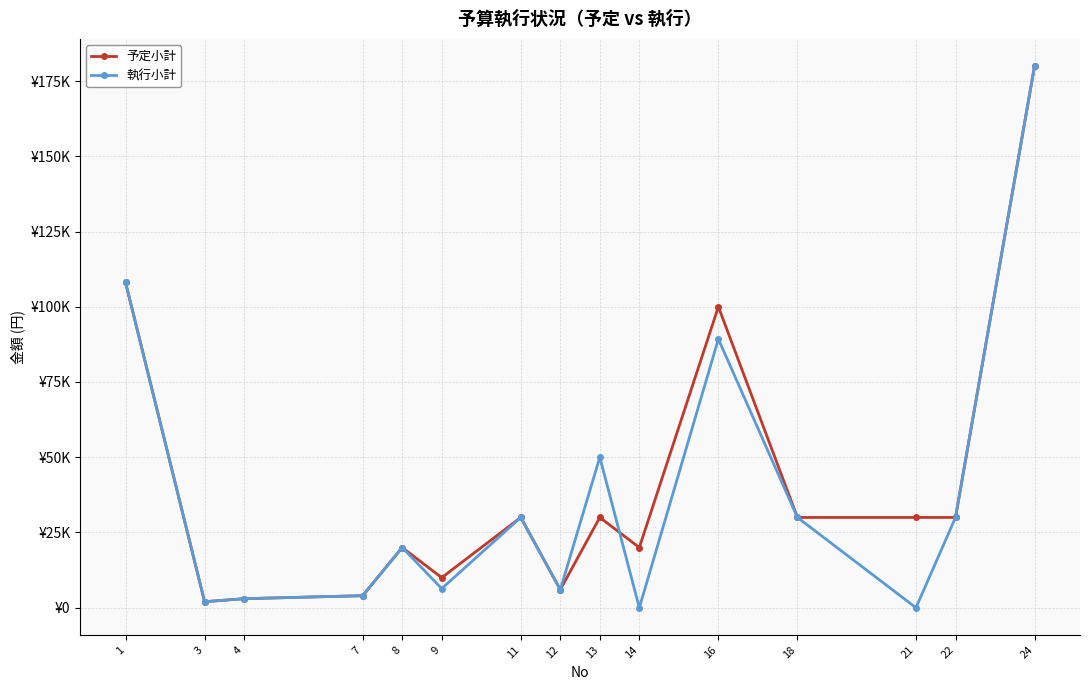

Is this an area chart (filled region under the line)?

No